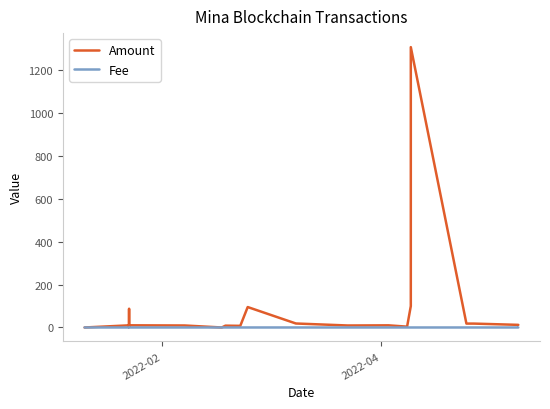

How many times do Fee and Amount cross each other?

2